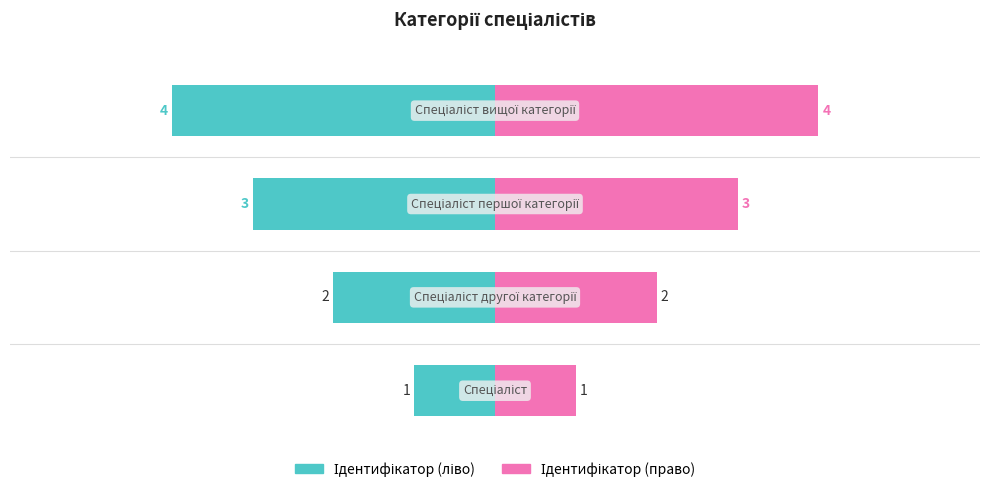

Where is the data nearest to the value 2?

Спеціаліст другої категорії